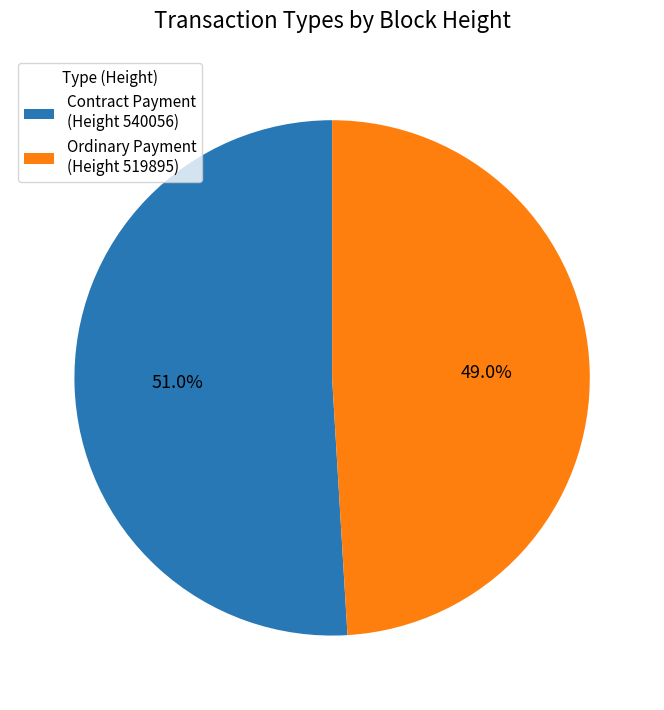

Rank the categories by value from highest to lowest.

Contract Payment (Height 540056), Ordinary Payment (Height 519895)